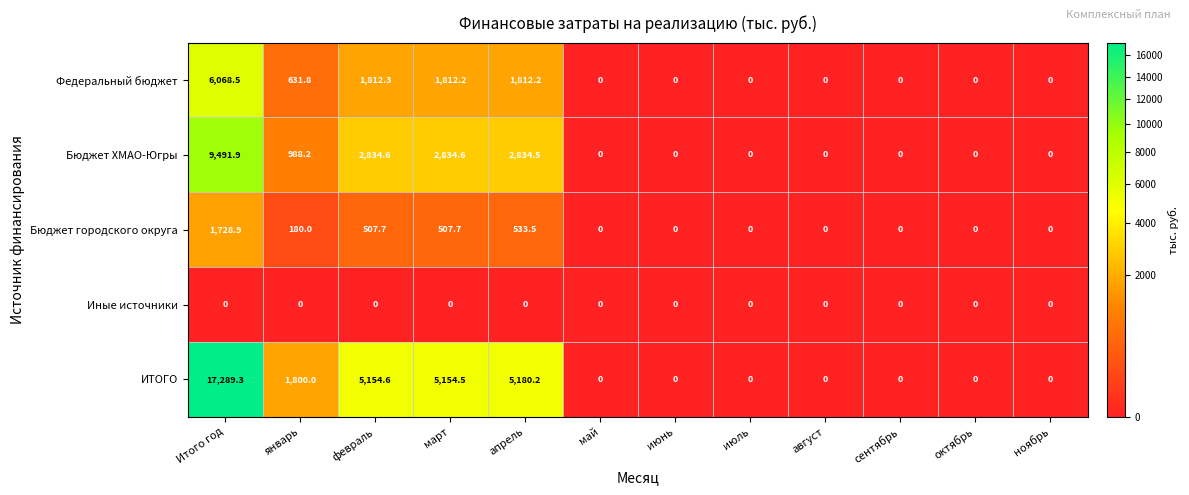

What is the average value of the Бюджет ХМАО-Югры series?

1582.0